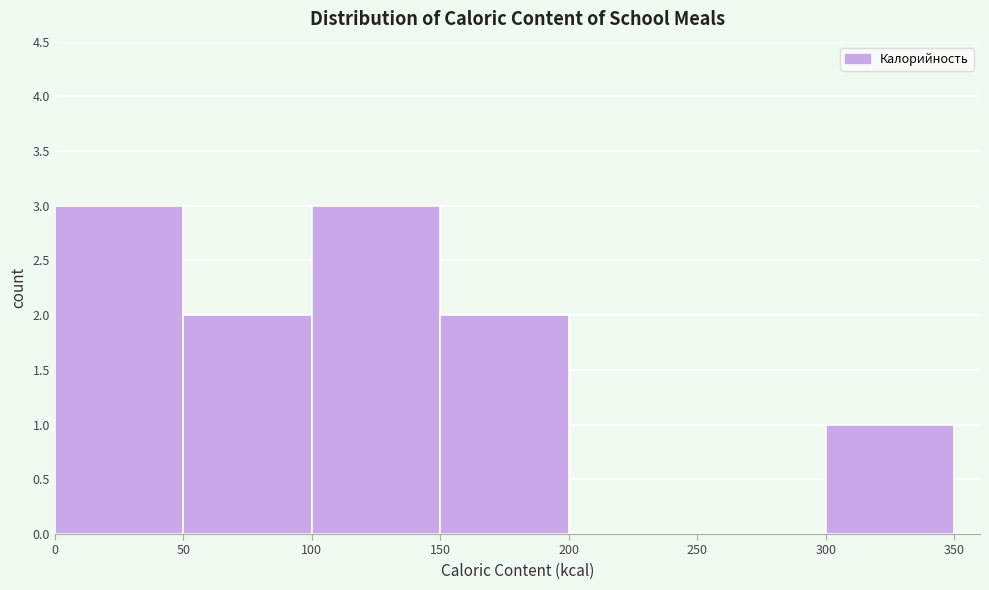

Reading left to right, list every bar in this chart as the range it spans on the x-axis followed by its height. The values are not printed on the chart, so give them approximately, as read against the axis.

0 to 50: 3
50 to 100: 2
100 to 150: 3
150 to 200: 2
200 to 250: 0
250 to 300: 0
300 to 350: 1